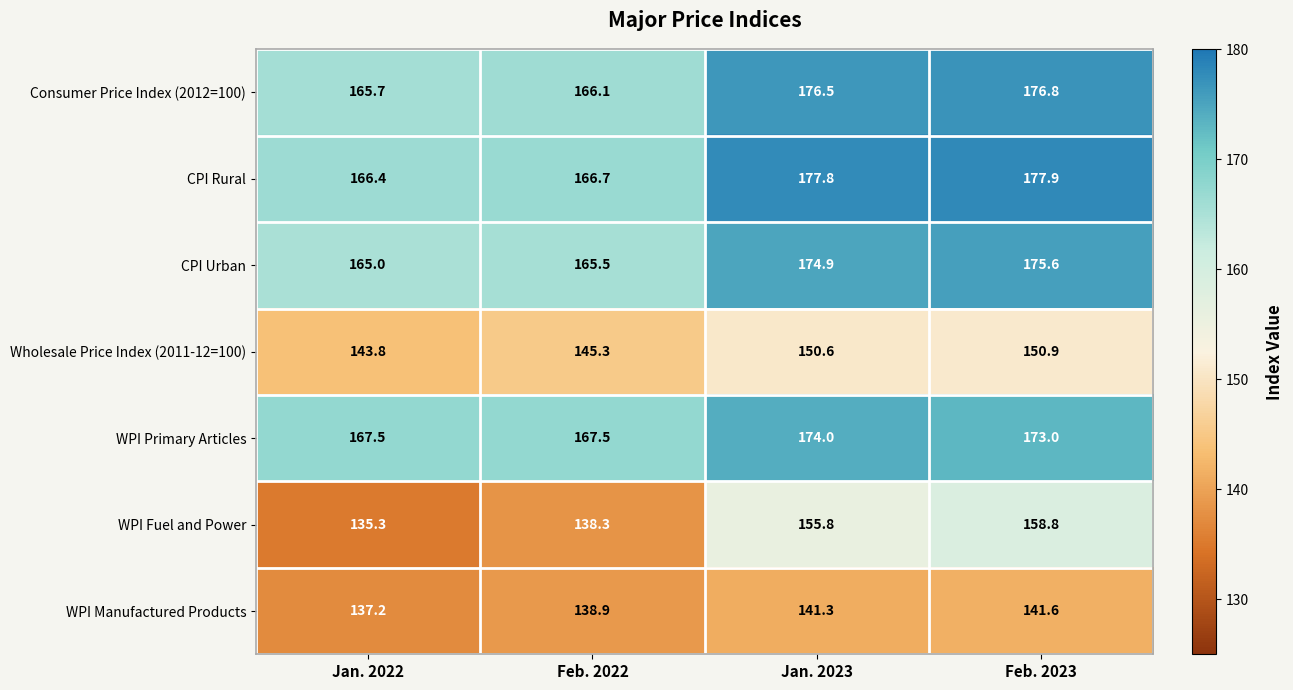

Between Jan. 2022 and Feb. 2022, which series saw the biggest shift?

WPI Fuel and Power